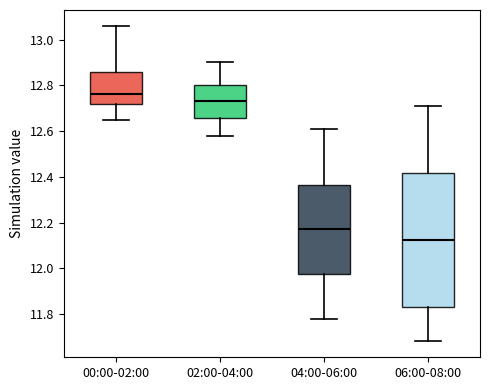

Where is the upper edge of the box for 00:00-02:00 on the y-axis? The values are not printed on the chart, so give them approximately, as read against the axis.

12.86